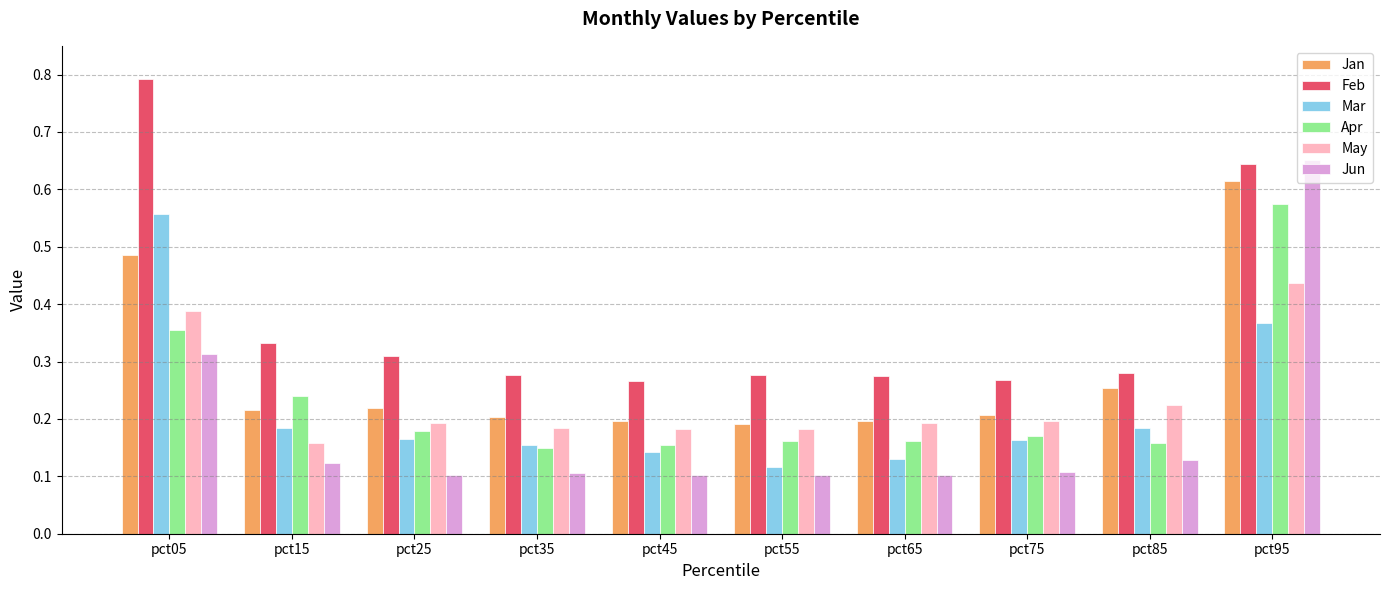

What is the sum of all Jan values?

2.8